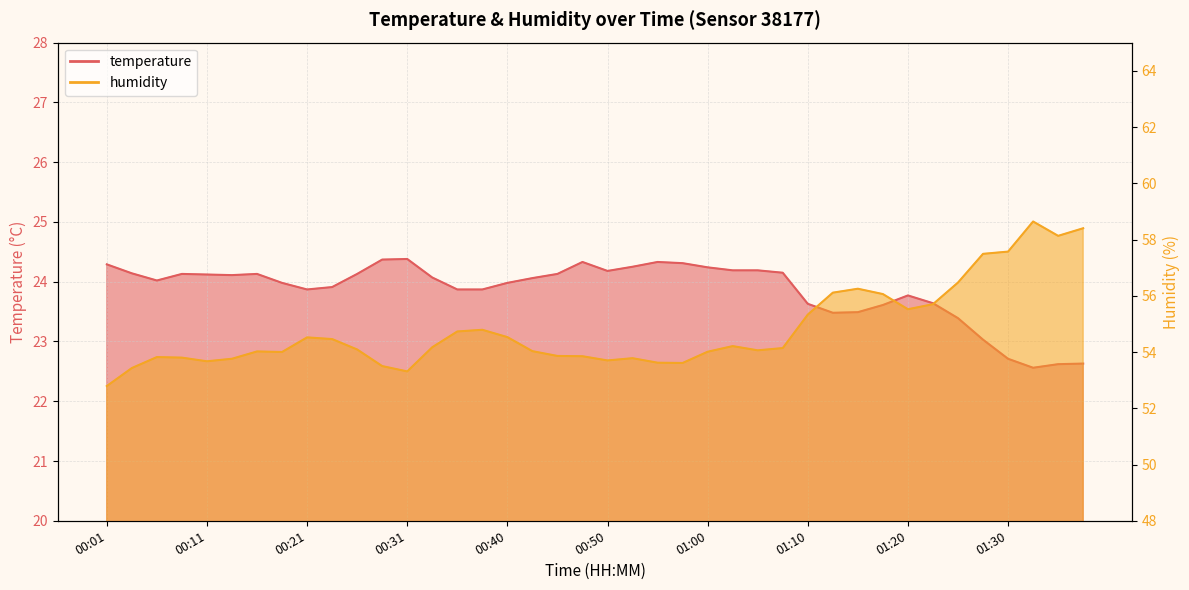

Which series changed the most between 00:04 and 00:36?

humidity